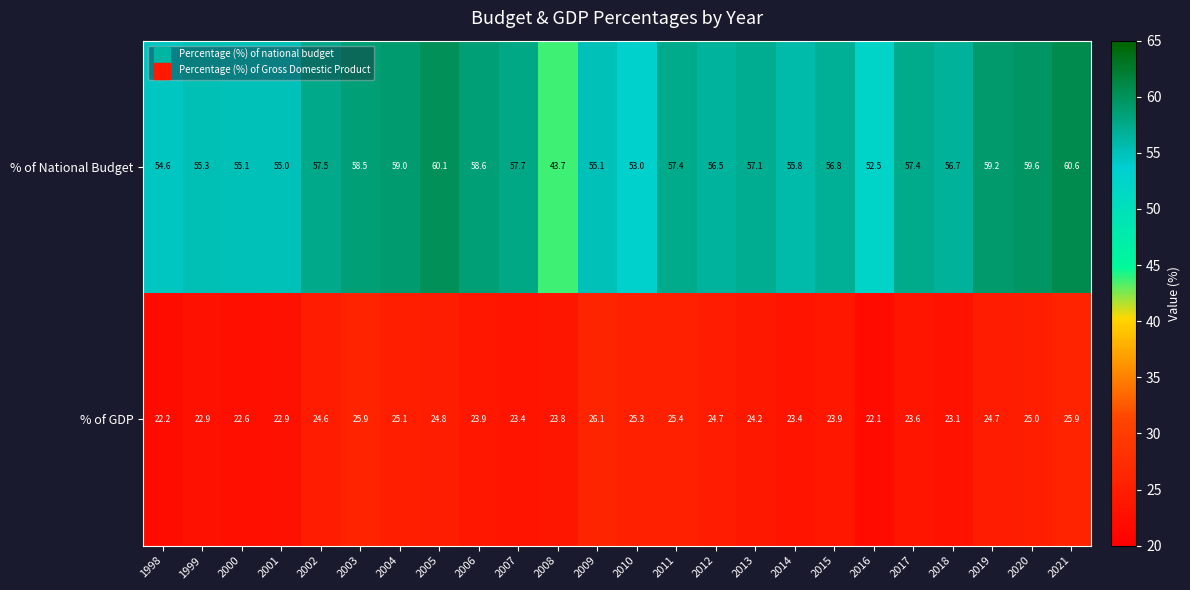

At how many categories does at least one series exceed 31?

24